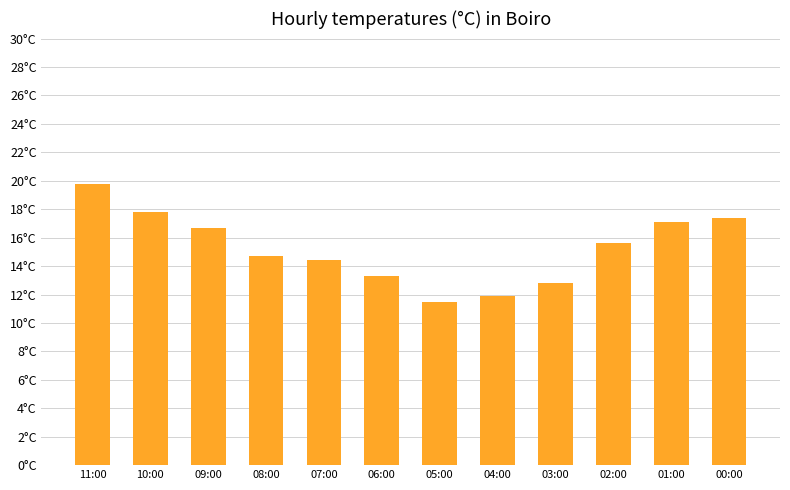

True or false: the data shows 20.0 at 04:00.

False